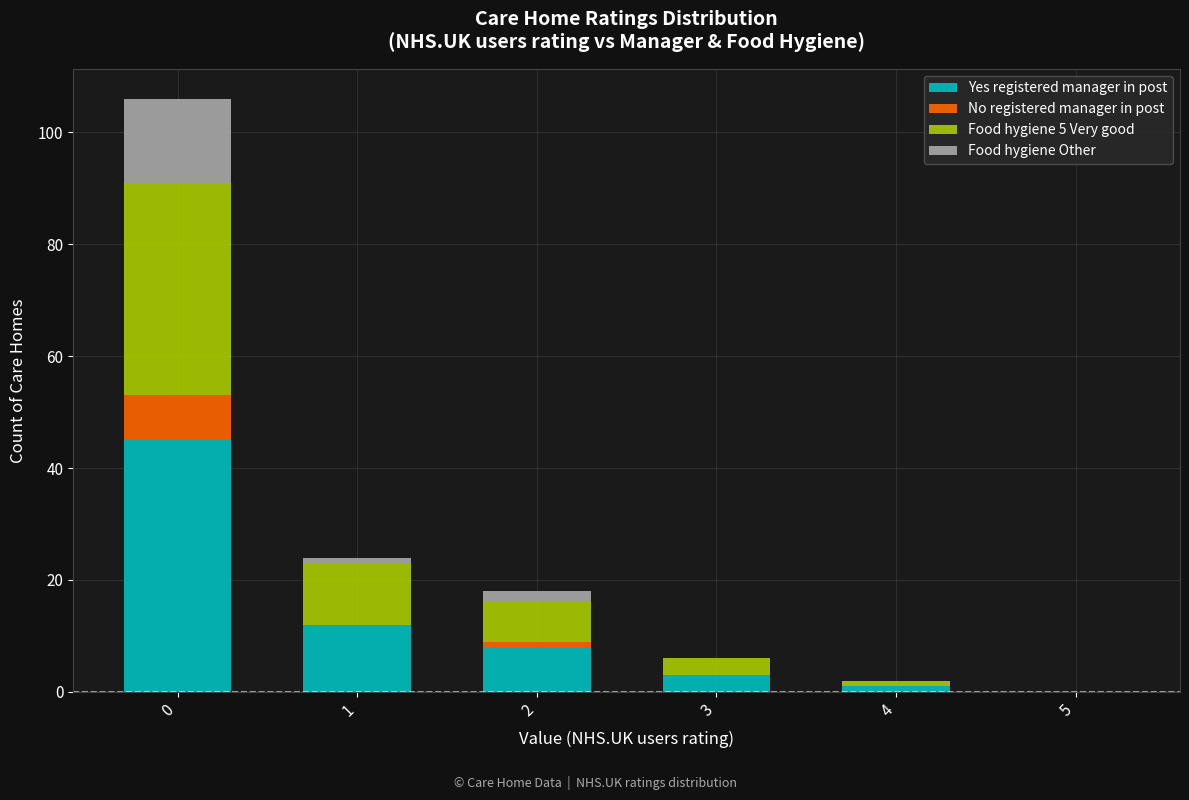

Count the number of data series in this chart.

4